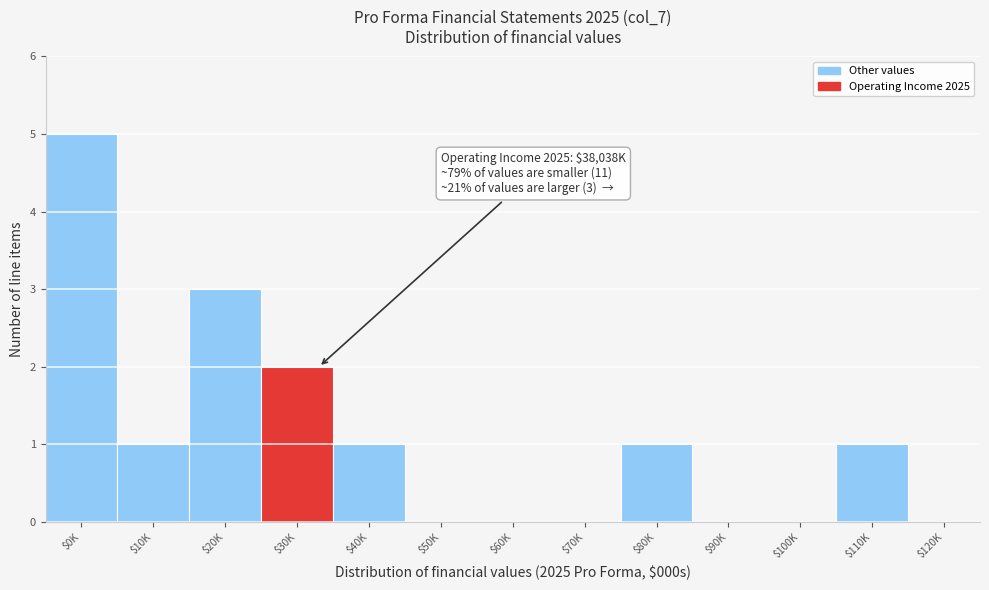

Which label corresponds to the largest value in the chart?

$0K